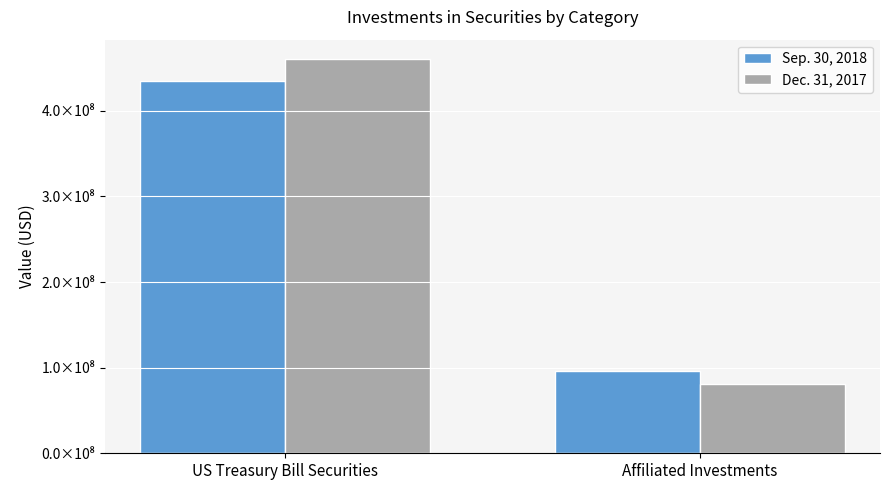

Does the chart contain any negative values?

No